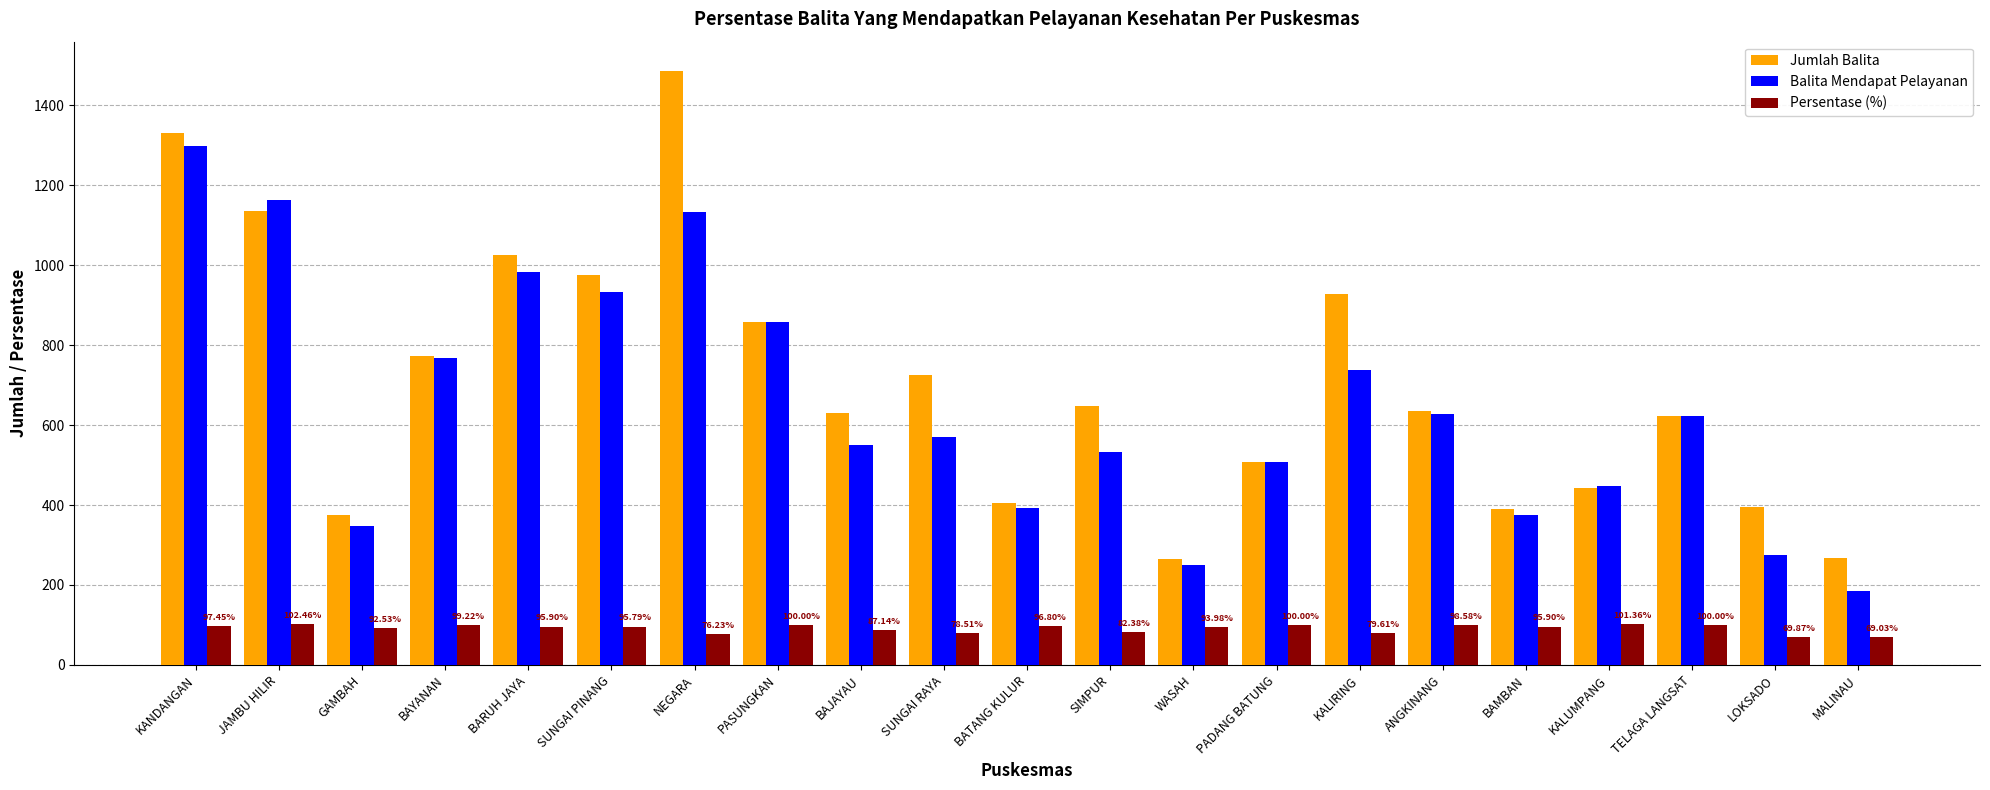

The Jumlah Balita series shows 639.7 at LOKSADO. True or false?

False